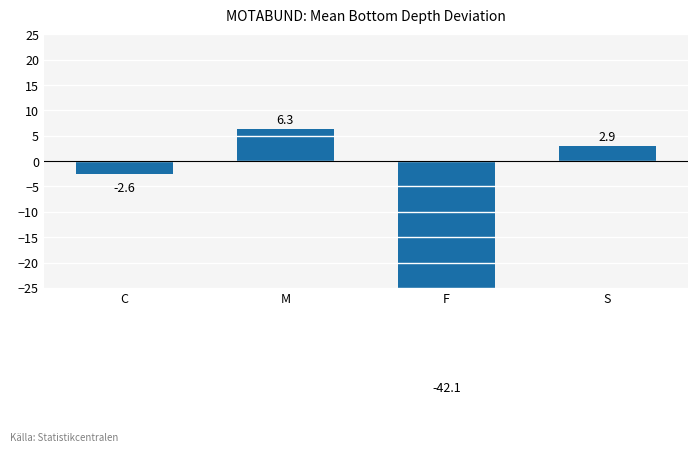

Read the value at C.

-2.6